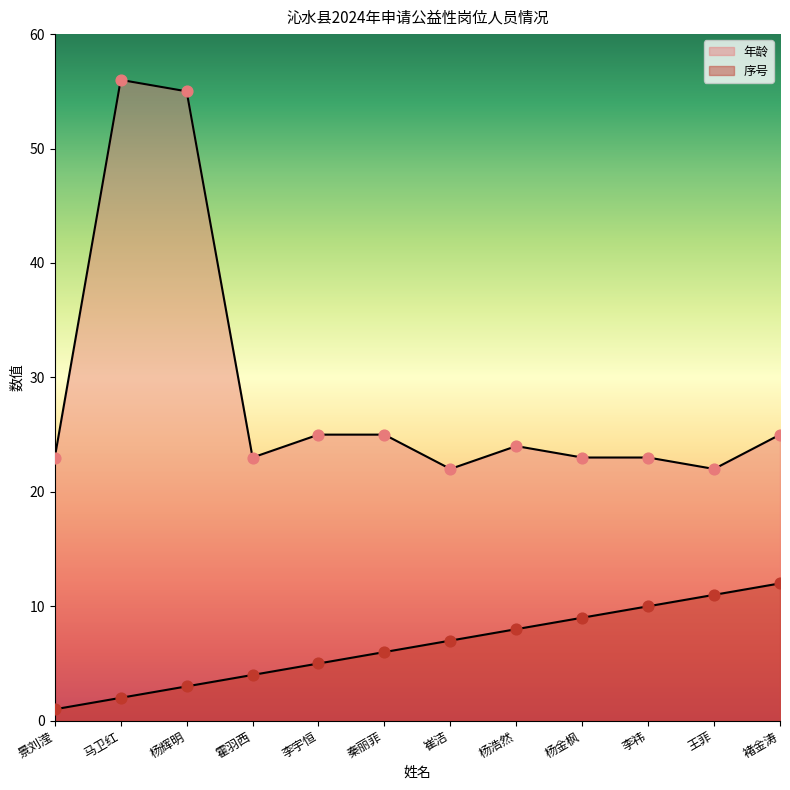

Which series has the largest total across all categories?

年龄